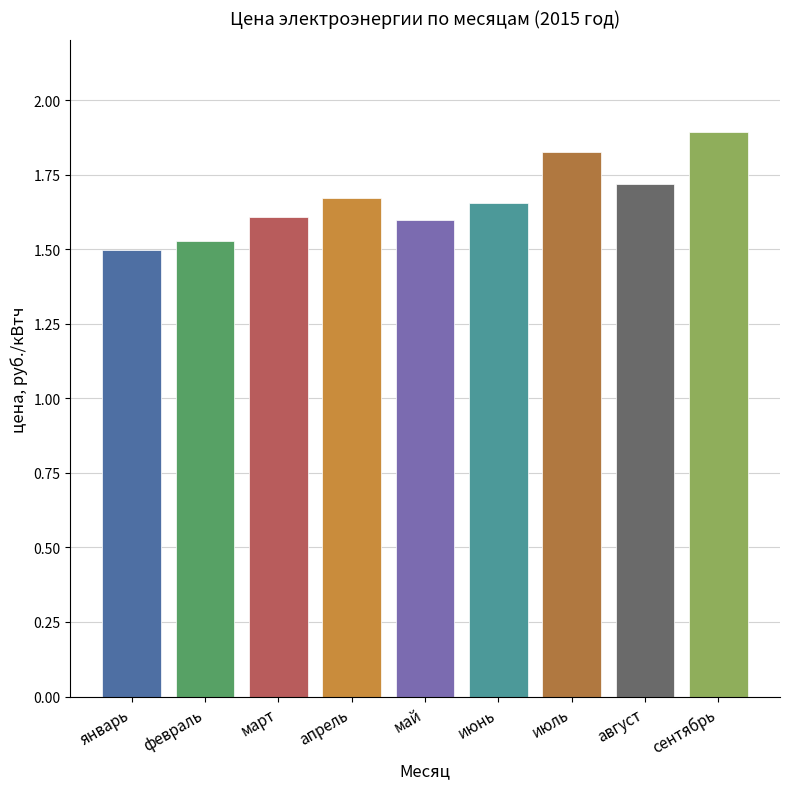

Which category has the highest value across all series?

сентябрь